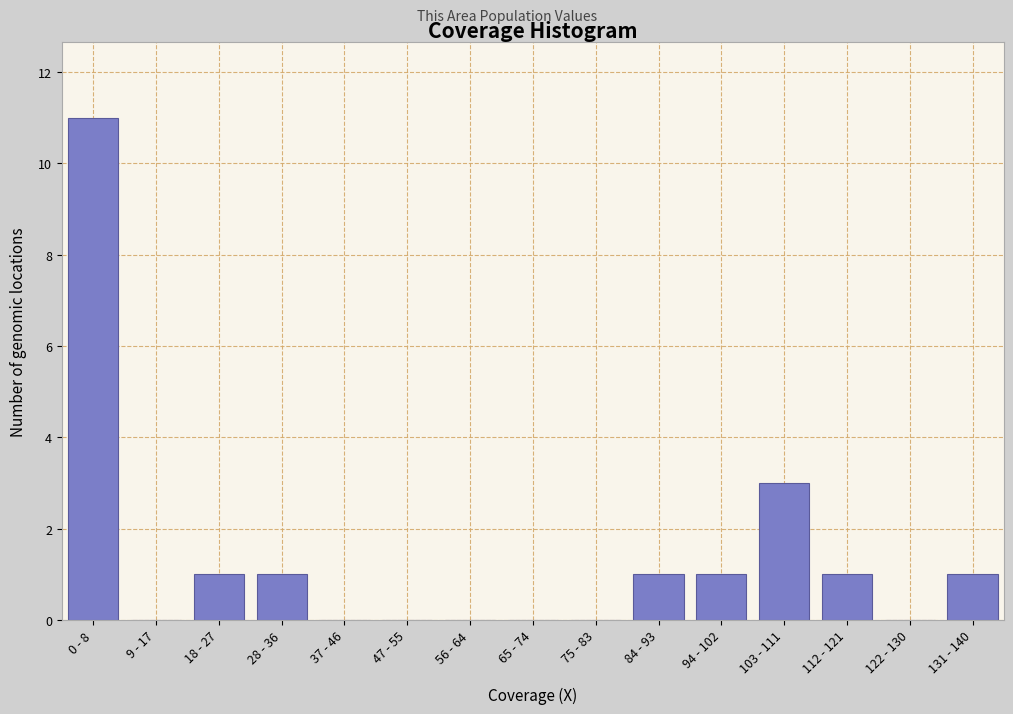

Reading left to right, transcribe all the data shown in this chart.

0 - 8=11	9 - 17=0	18 - 27=1	28 - 36=1	37 - 46=0	47 - 55=0	56 - 64=0	65 - 74=0	75 - 83=0	84 - 93=1	94 - 102=1	103 - 111=3	112 - 121=1	122 - 130=0	131 - 140=1